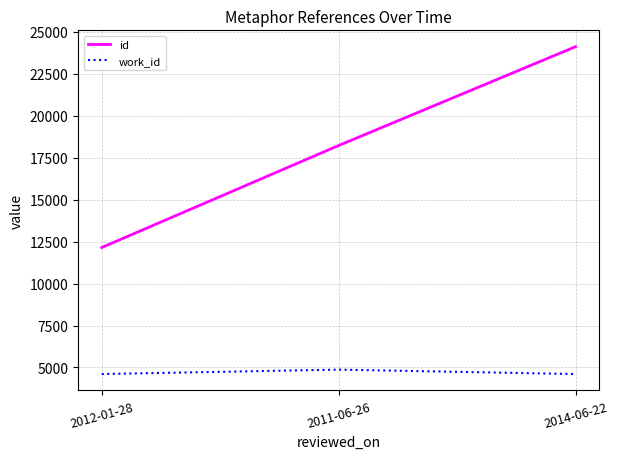

Reading right to left, list all the values displayed in this chart.

id: 24105	18220	12145
work_id: 4610	4873	4610